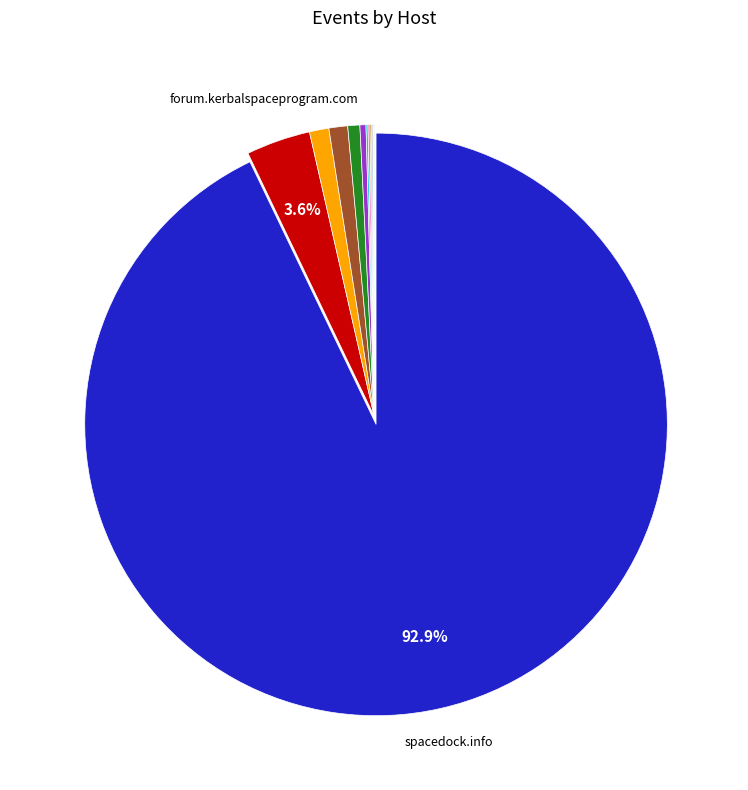

Is there a majority slice in this chart?

Yes